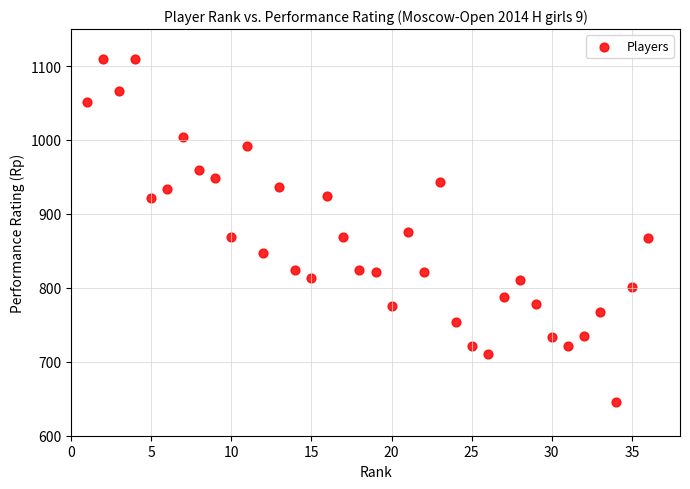

What is the range of X values (max minus min)?

35